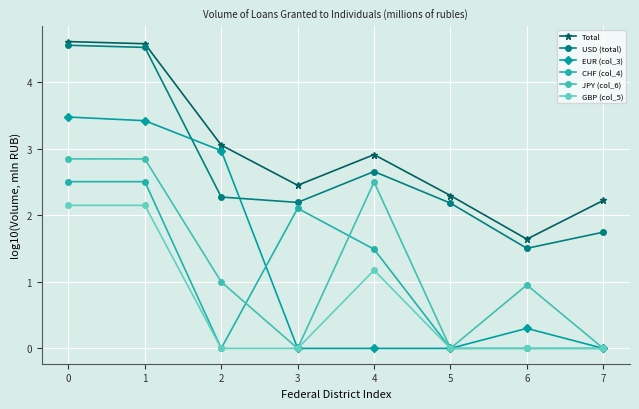

Which series has the largest total across all categories?

Total